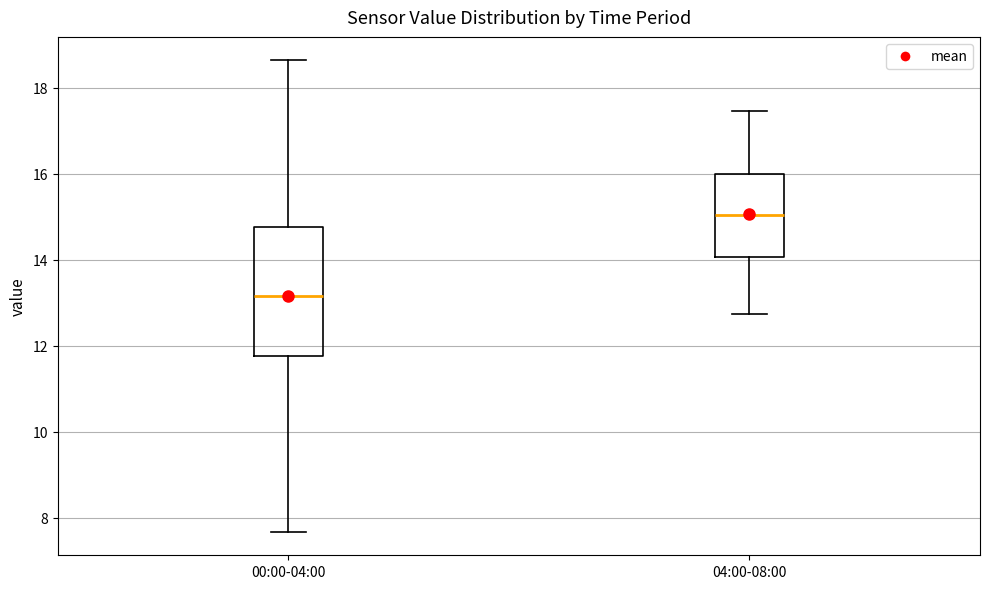

Which box has the lowest median line?

00:00-04:00